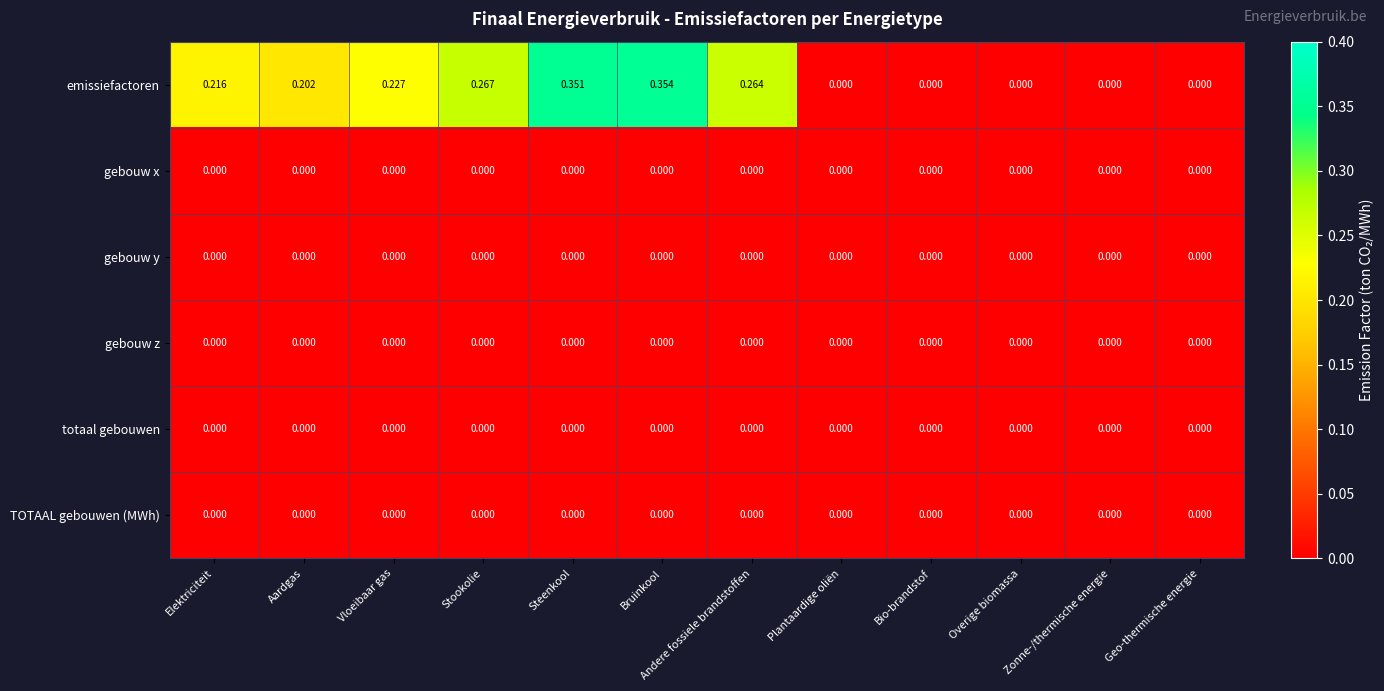

Which category has the highest value across all series?

Bruinkool